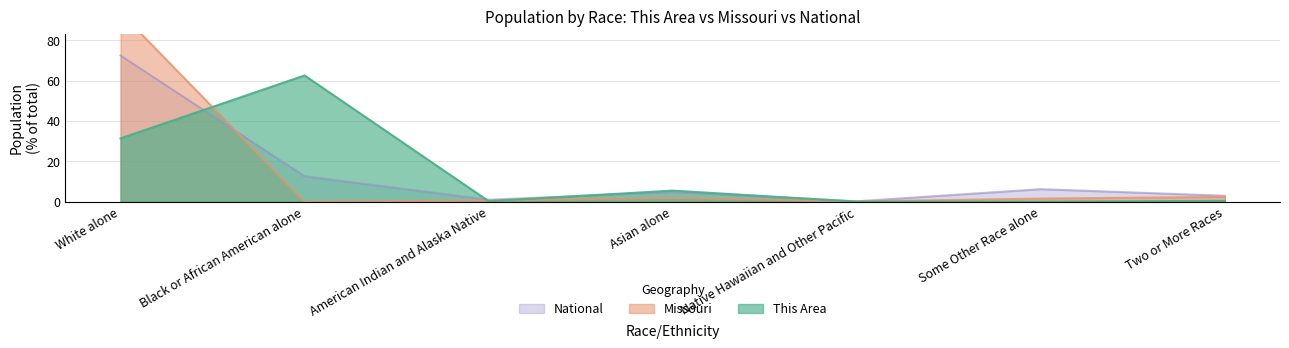

True or false: Missouri has a value of 0.1 at Native Hawaiian and Other Pacific.

True